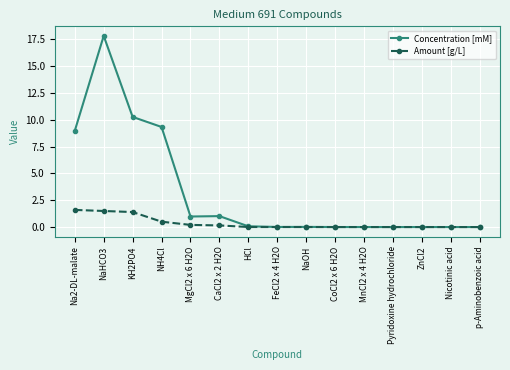

What is the sum of all Concentration [mM] values?

48.4